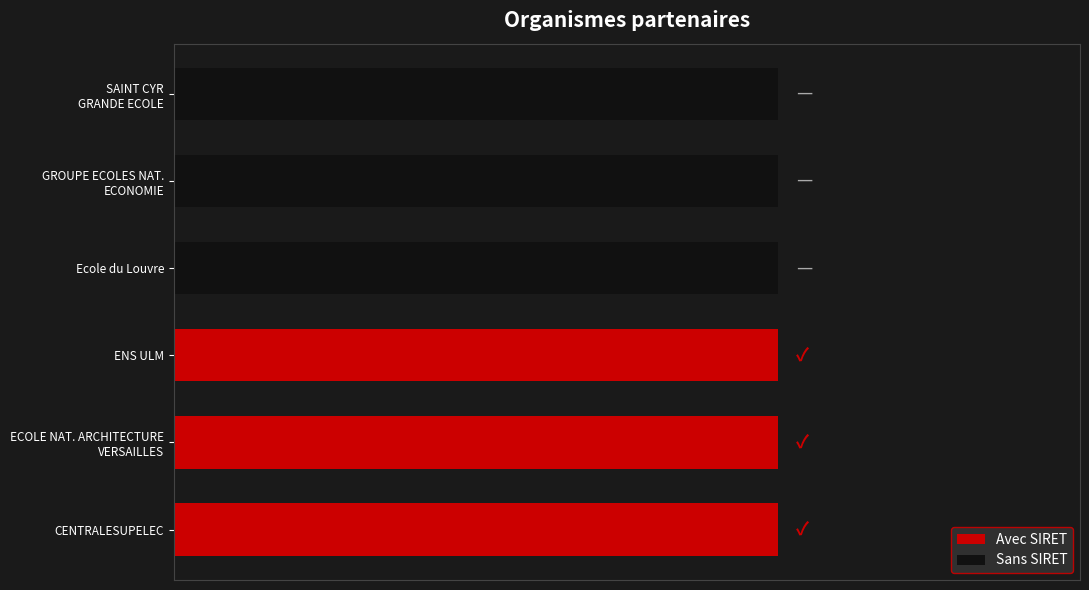

How many values are above zero?

3